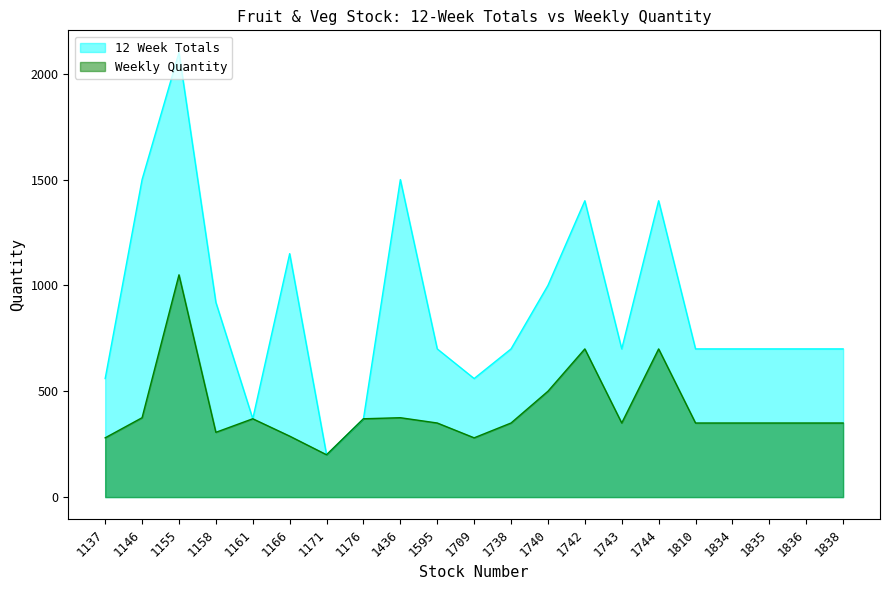

The Weekly Quantity series shows 136 at 1158. True or false?

False